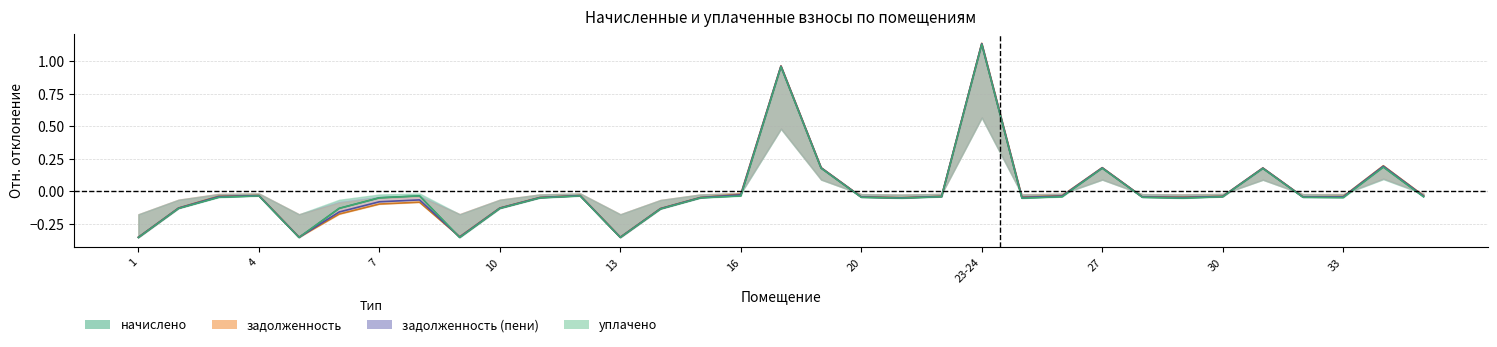

After their last crossing, which series has the higher values: уплачено or задолженность (пени)?

задолженность (пени)